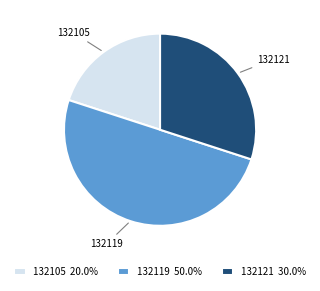

Which category has the biggest portion of the pie?

132119